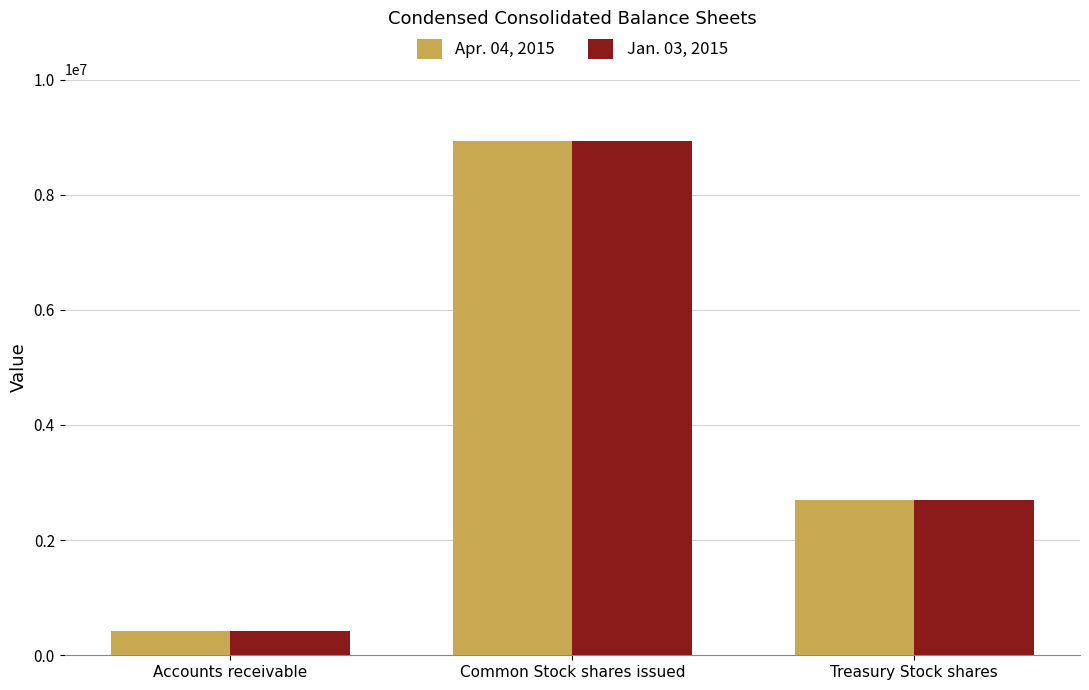

Is it true that Apr. 04, 2015 equals 416000 at Accounts receivable?

True